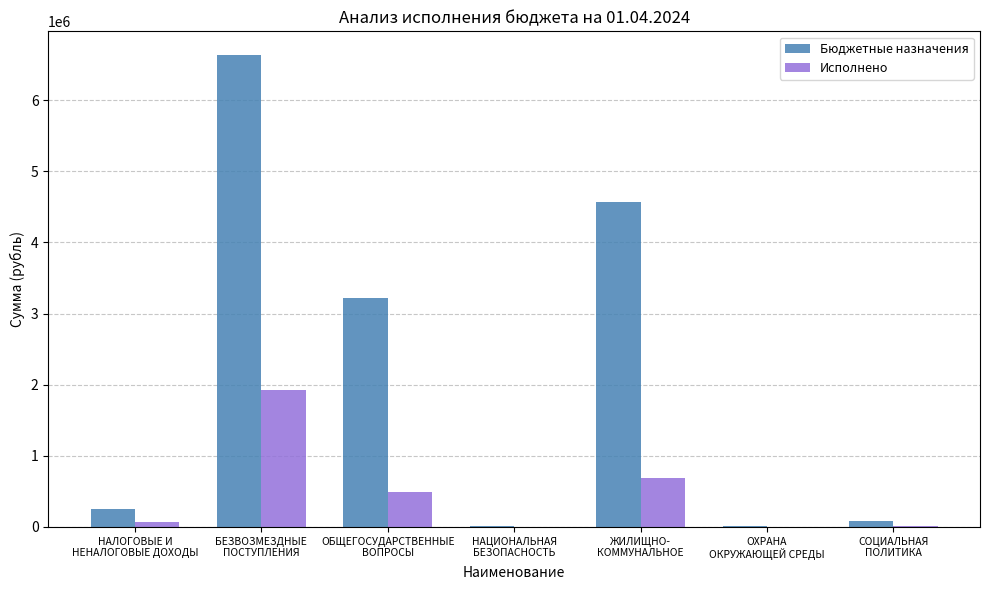

Which series has the largest total across all categories?

Бюджетные назначения